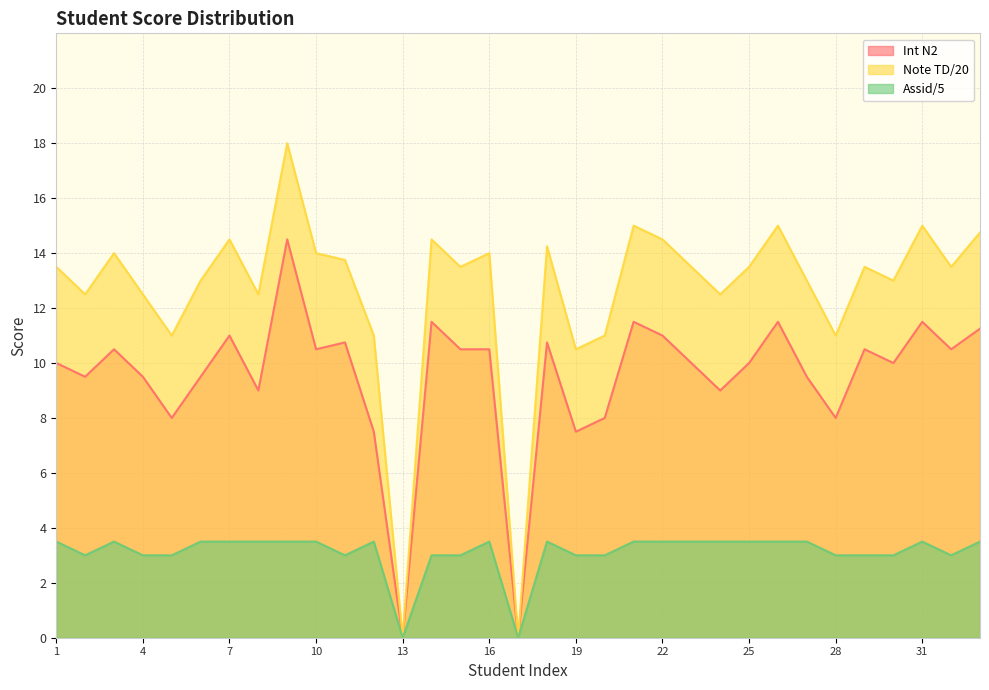

Which series has the largest total across all categories?

Note TD/20